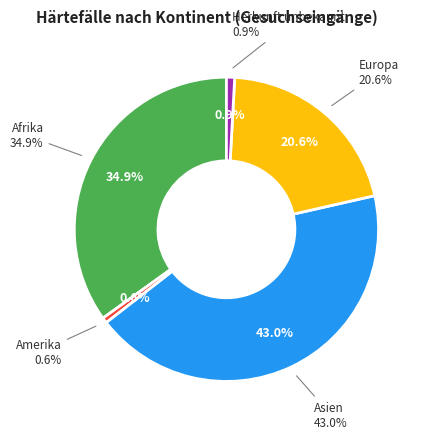

To the nearest percent, what percentage of the pie is Amerika?

1%